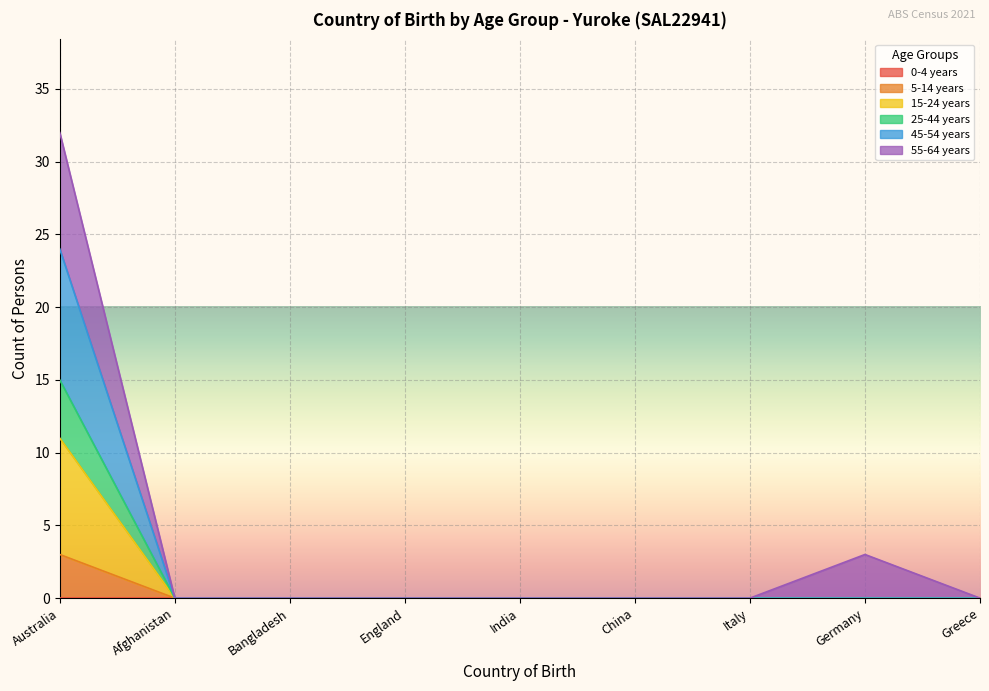

At which category is the sum across all series the highest?

Australia